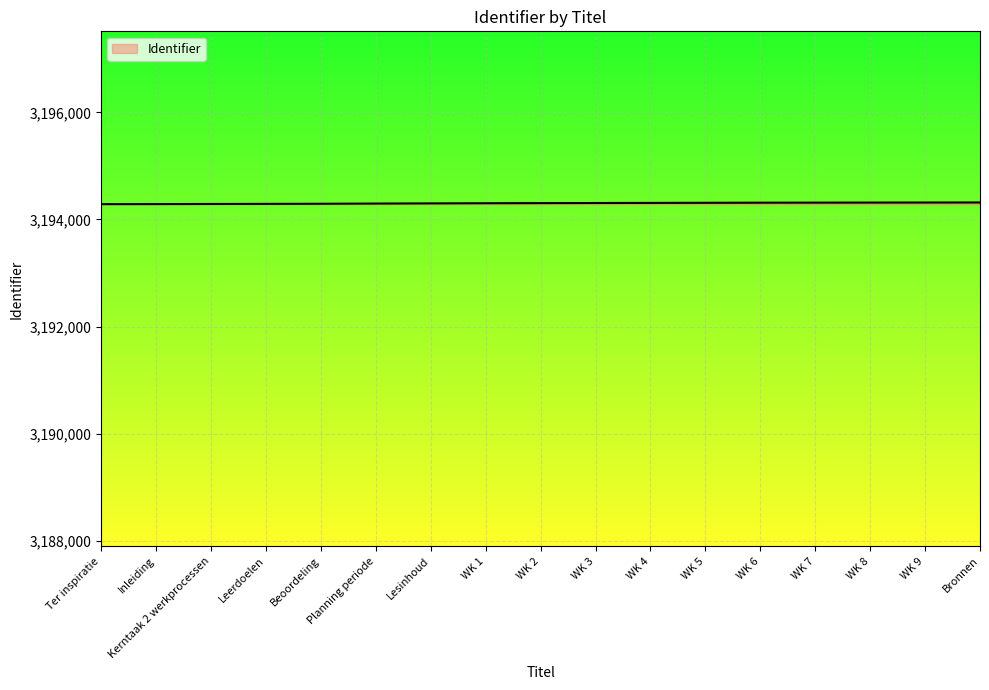

True or false: the data shows 3194300 at Lesinhoud.

True